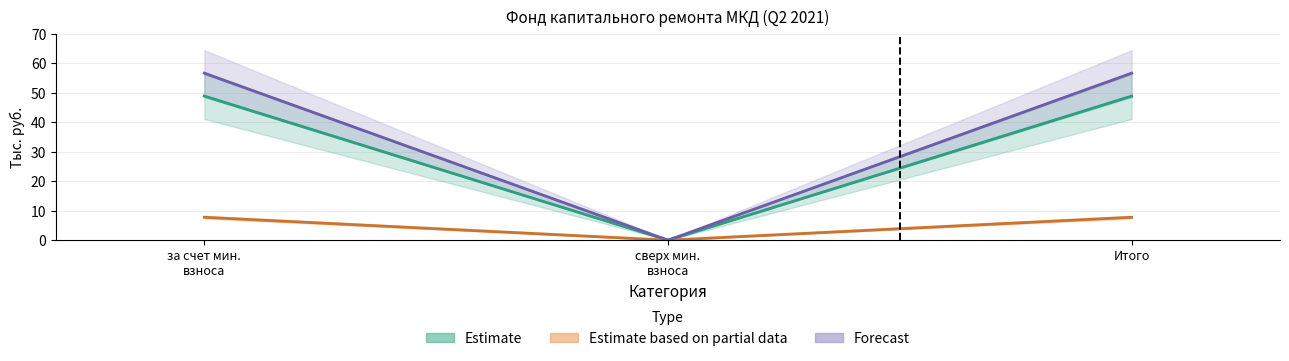

Which label corresponds to the smallest value in the chart?

сверх мин.
взноса